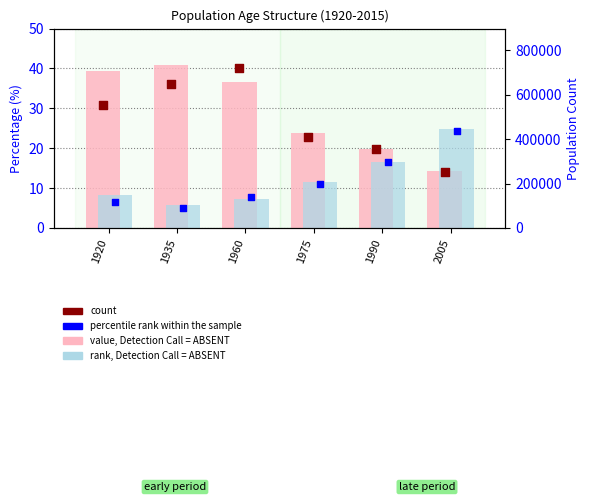

Which series has the largest total across all categories?

count (young)